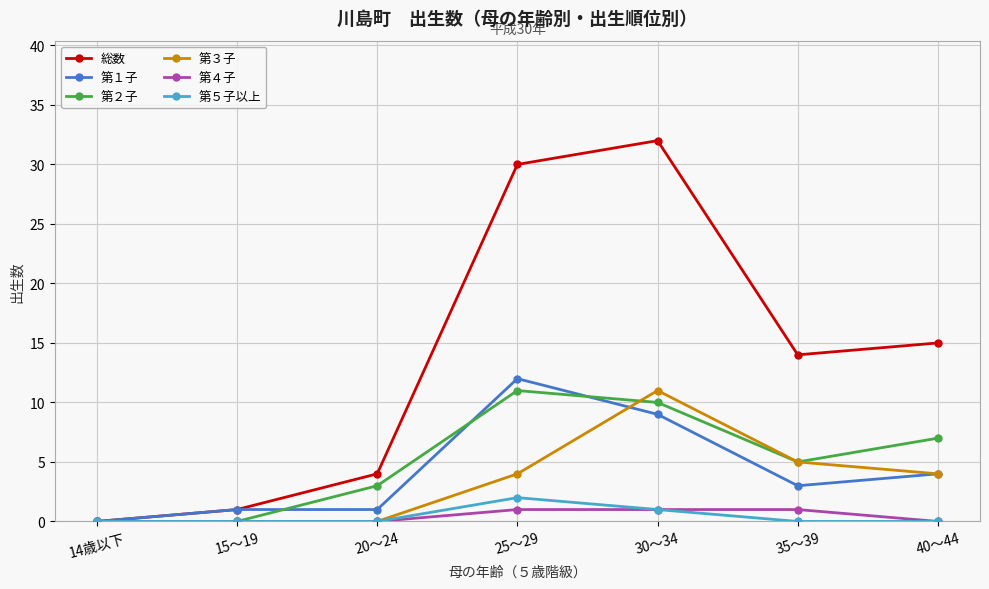

What is the label of the 2nd point from the left?

15～19